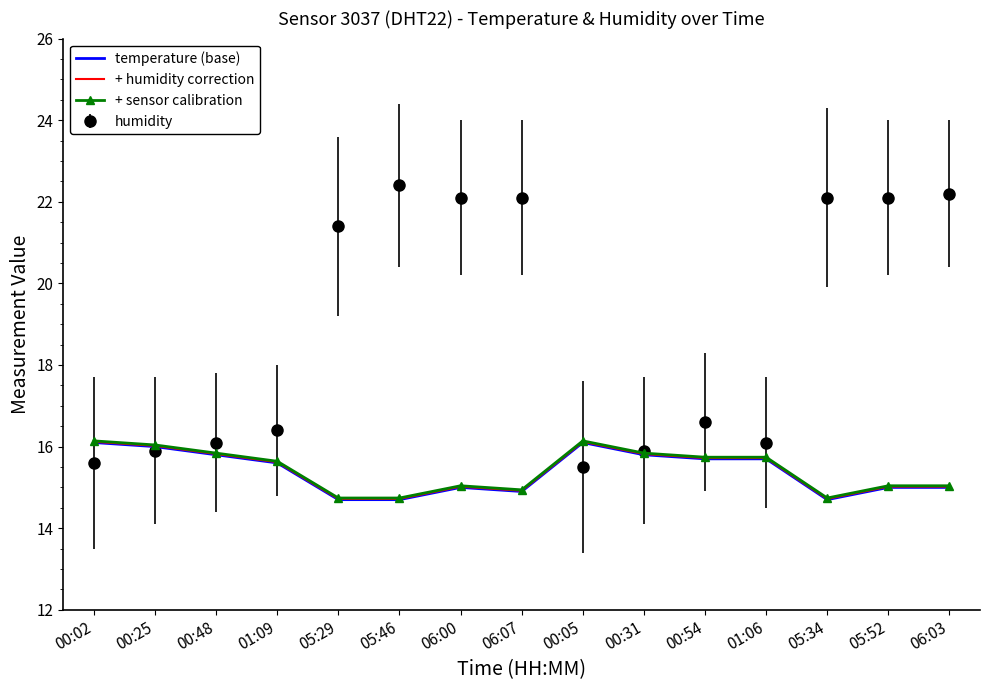

What is the sum of the + humidity correction values at 01:09 and 05:34?

30.3